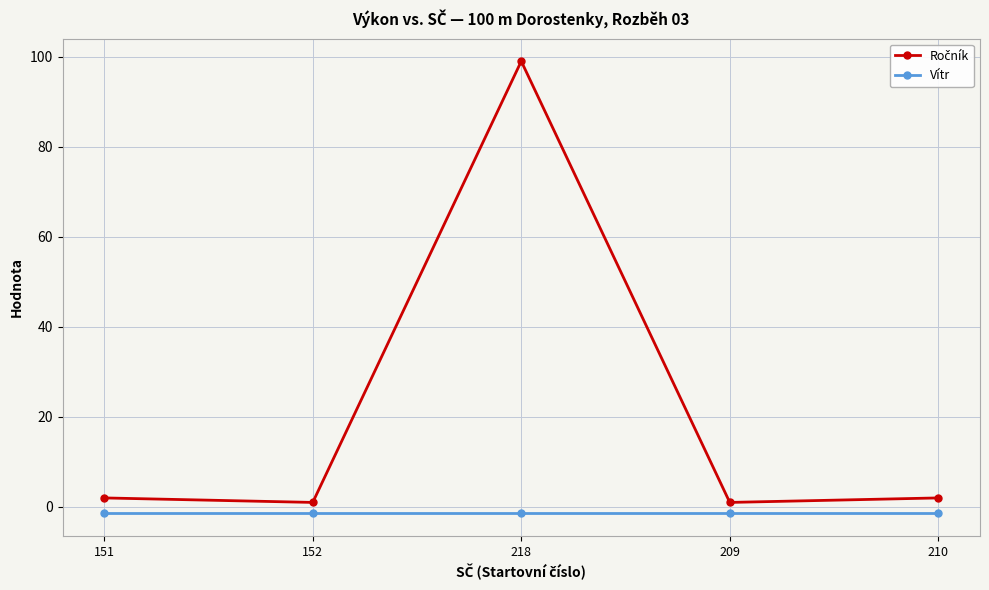

How many lines are shown in the chart?

2